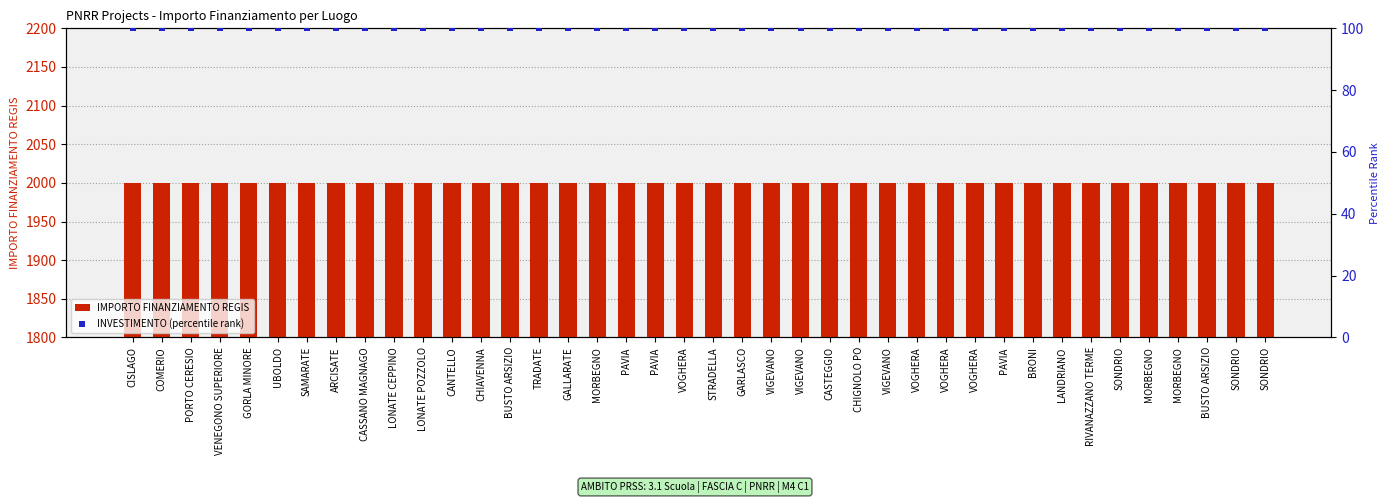

What is the total value across all series at CHIAVENNA?

2100